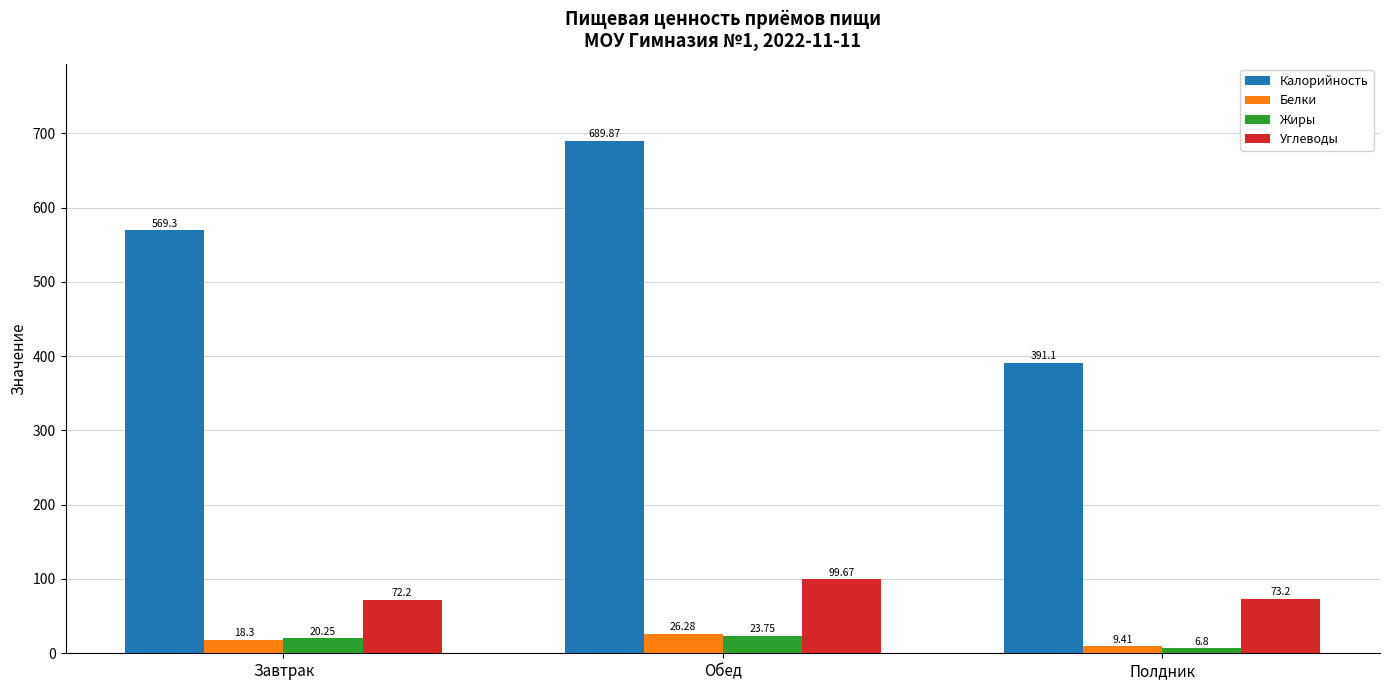

Rank the categories by Углеводы value from lowest to highest.

Завтрак, Полдник, Обед